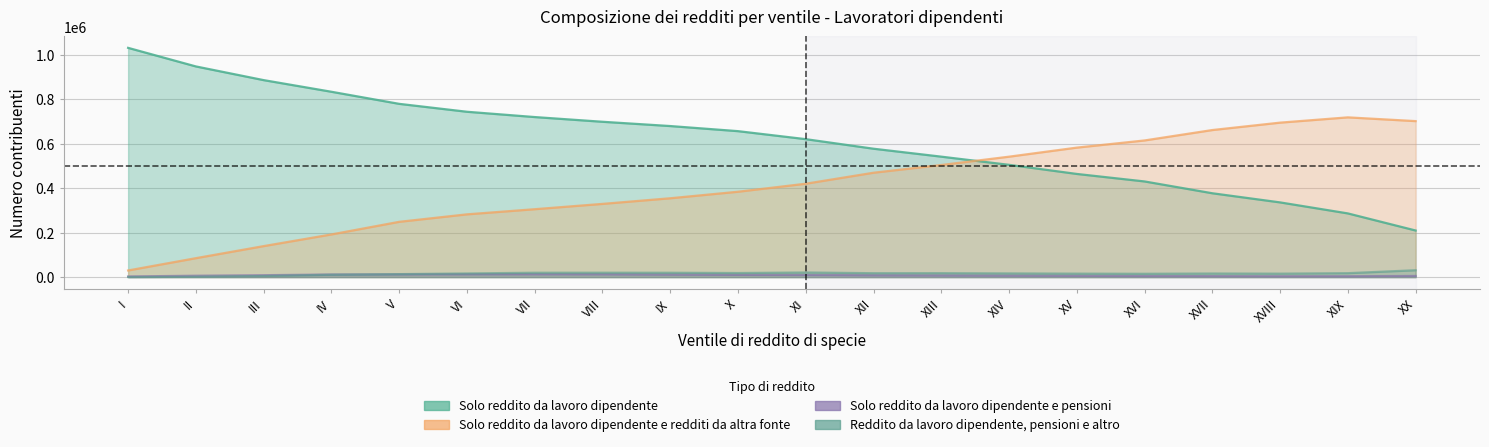

What is the total value across all series at VIII?

1061154